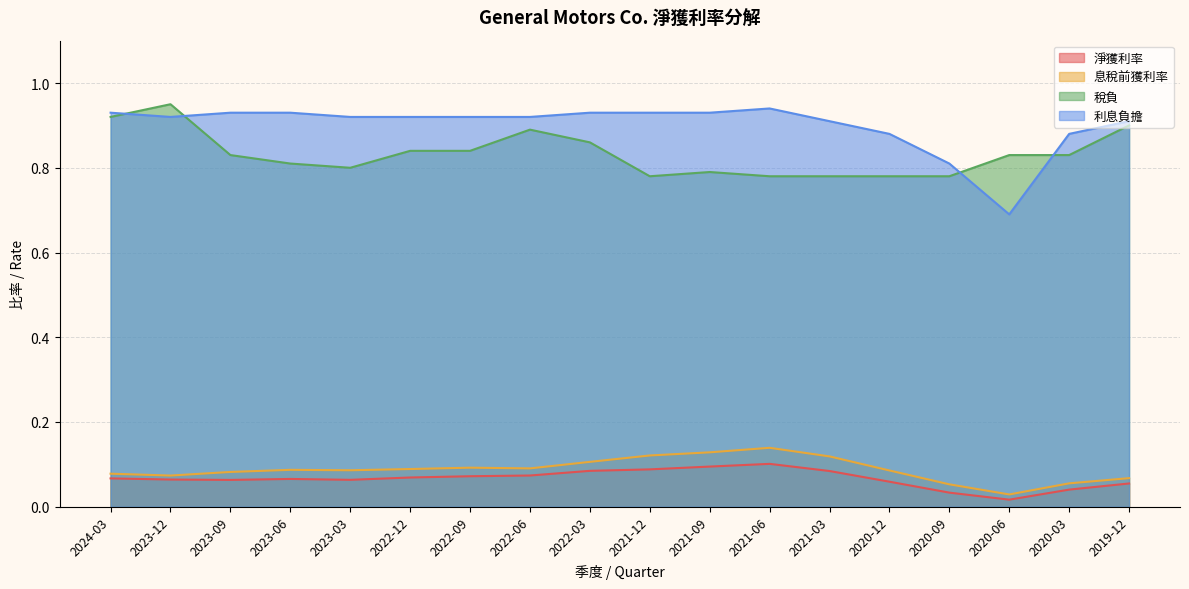

How many interior local peaks does the 利息負擔 series have?

1